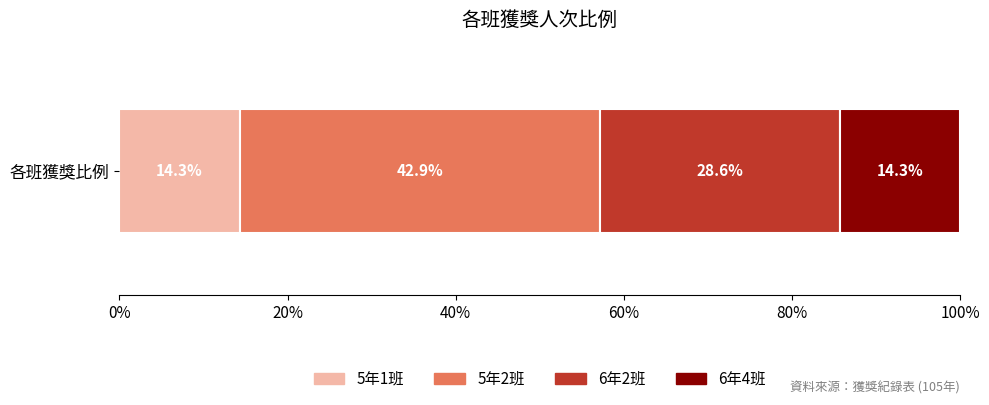

What is the maximum value for 5年1班?

14.3